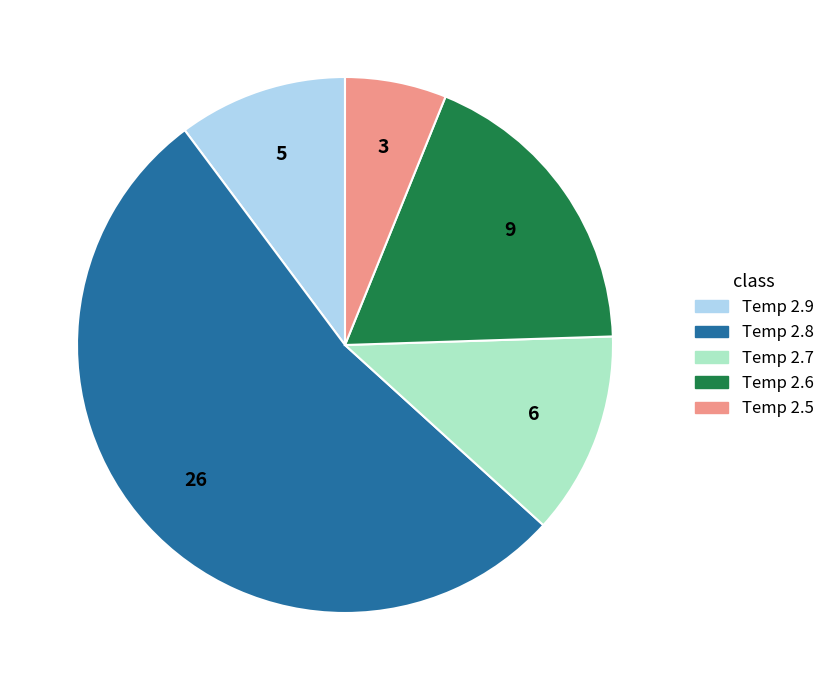

Which slice is the largest?

Temp 2.8